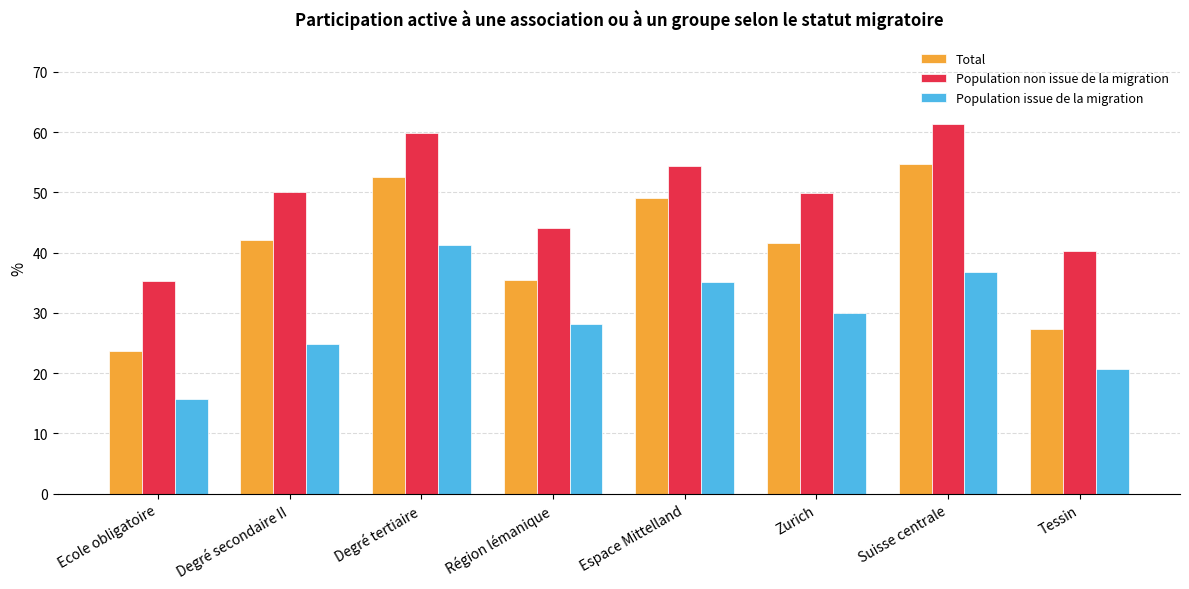

What is the difference between the maximum and minimum values in the Total series?

31.0